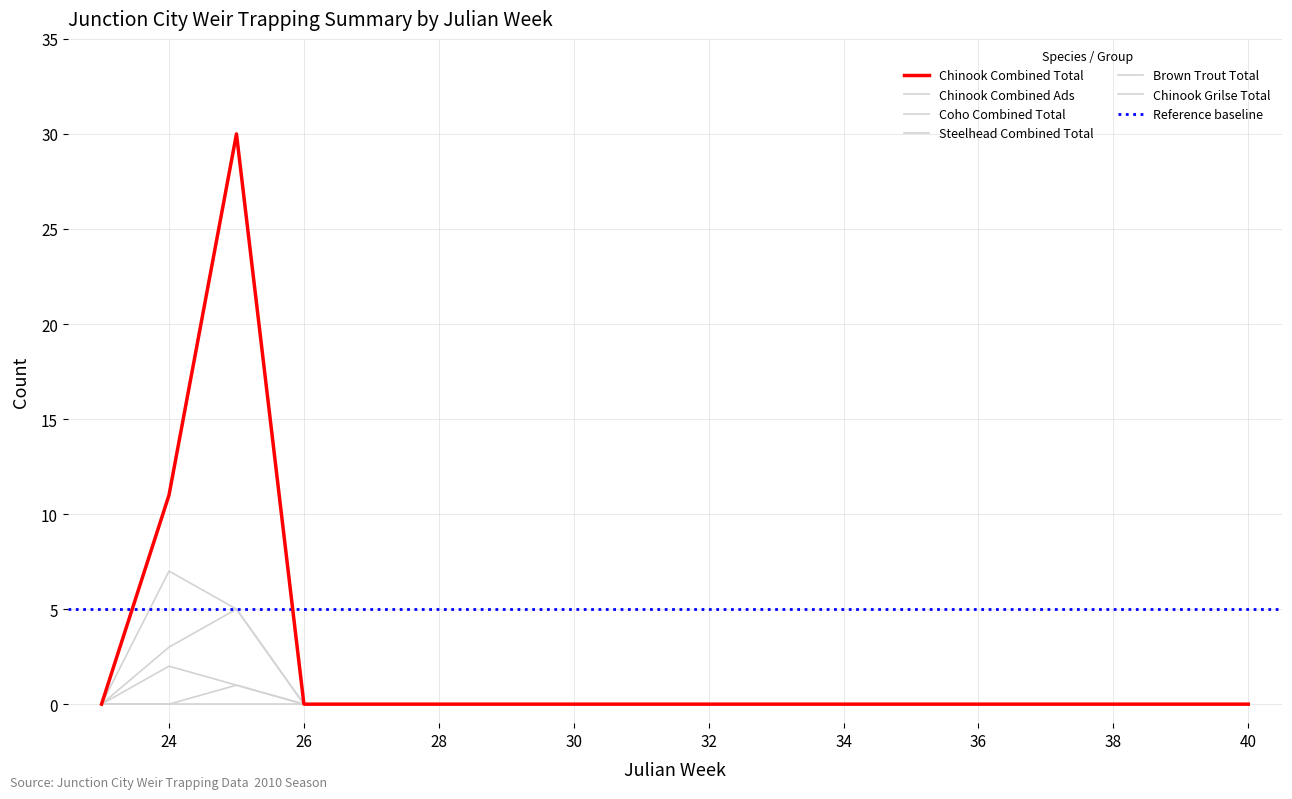

At which category is the sum across all series the highest?

25